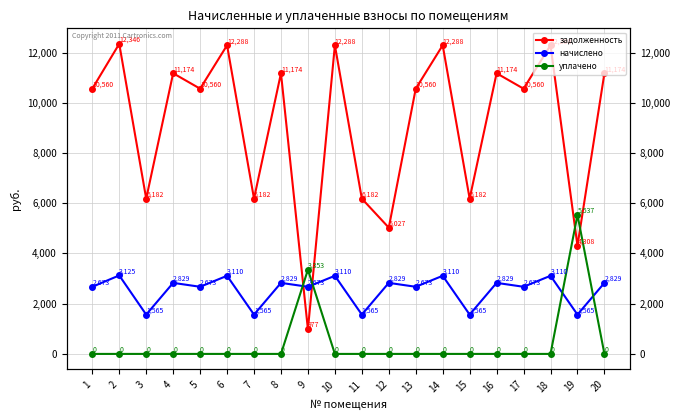

The value of уплачено at 6 is 3044.2. True or false?

False